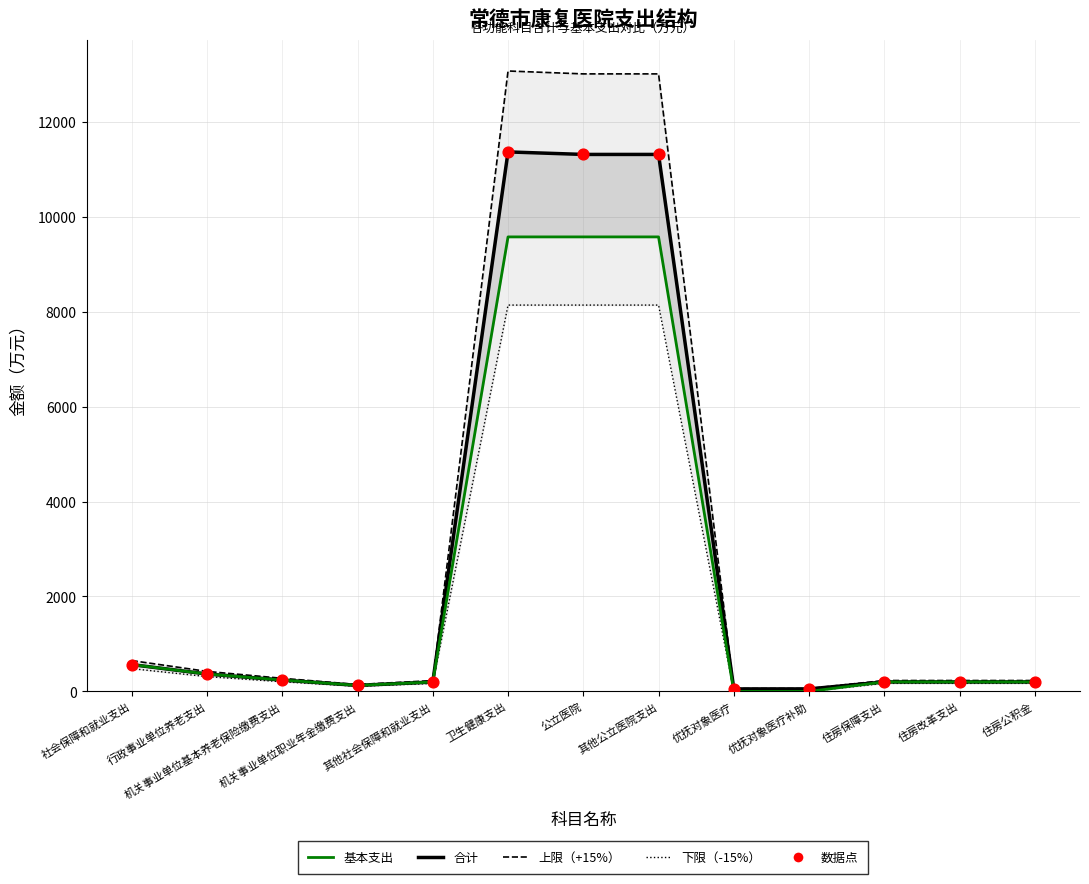

What are all the series names shown in the legend?

上限（+15%）, 下限（-15%）, 合计, 基本支出, 数据点